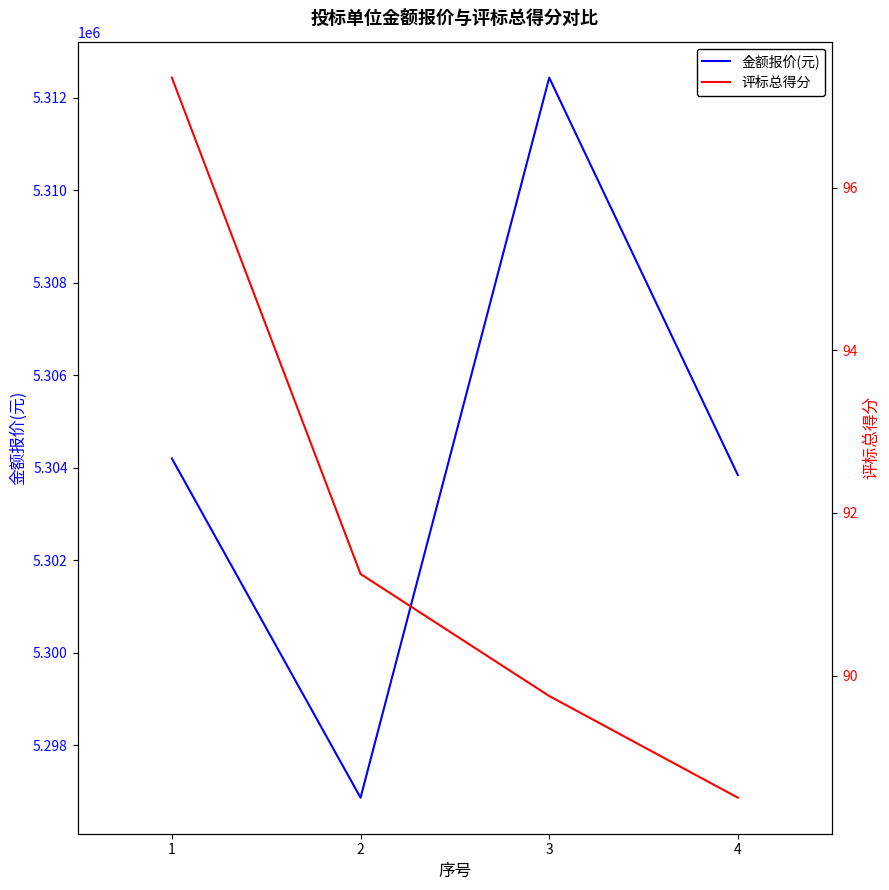

What is the minimum value for 评标总得分?

88.5